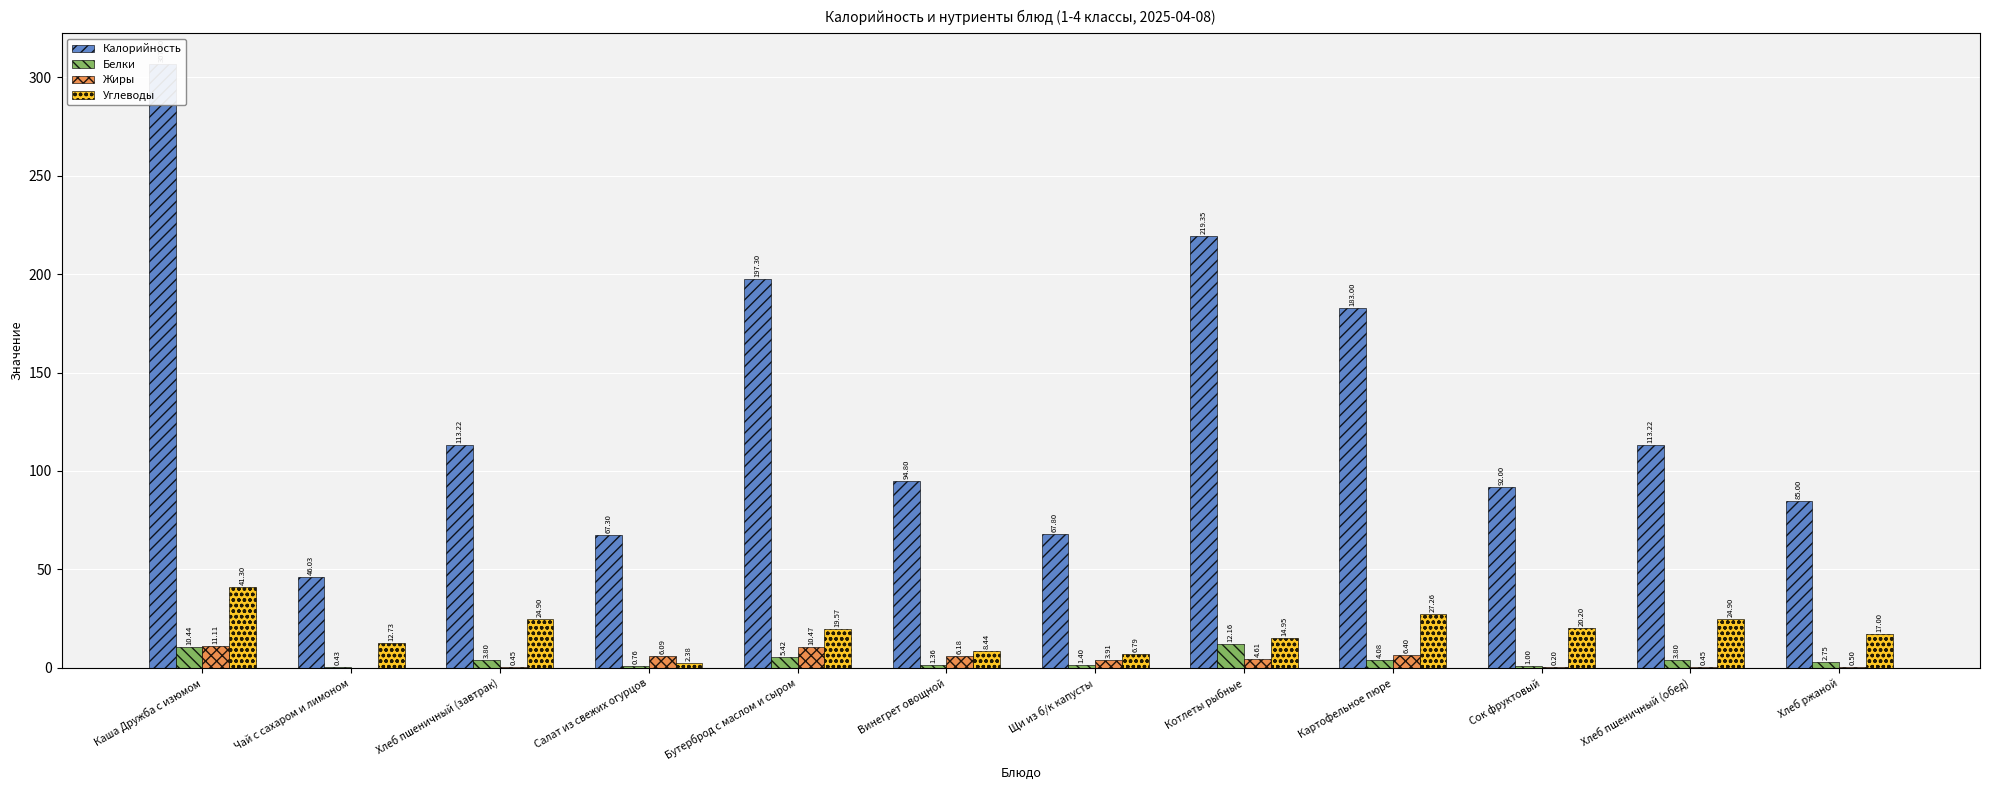

What is the label of the 3rd bar from the left?

Хлеб пшеничный (завтрак)